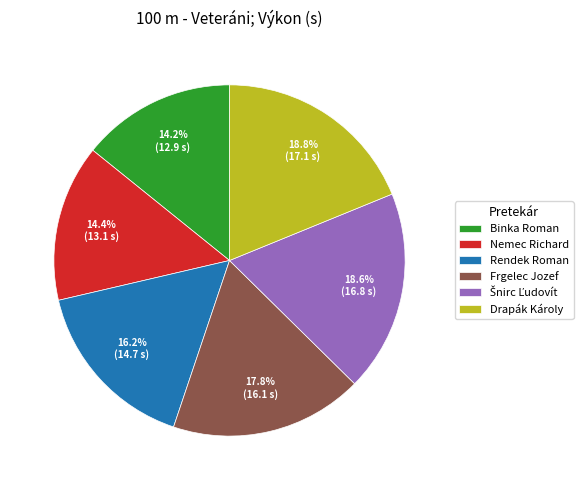

What is the total percentage of Nemec Richard and Rendek Roman?

30.6%